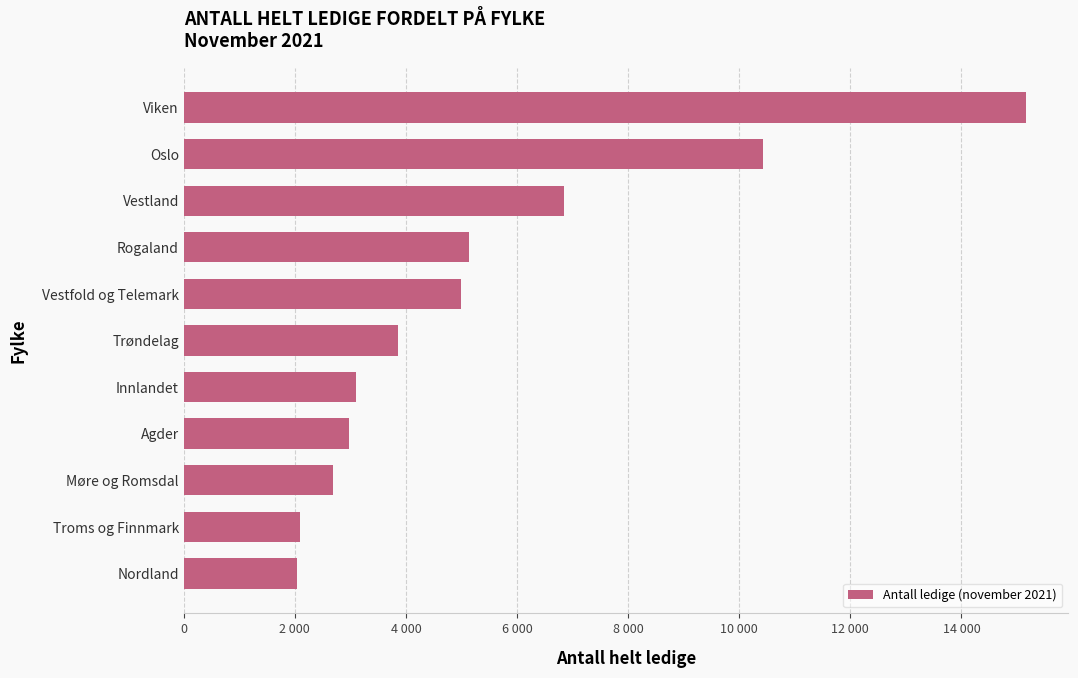

What is the smallest value displayed?

2038